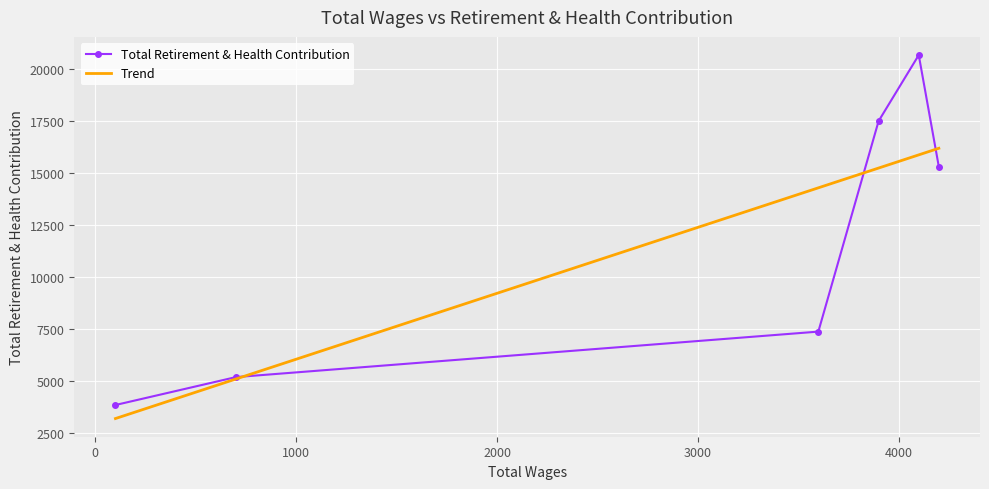

Count the number of values greater than 15300.

2